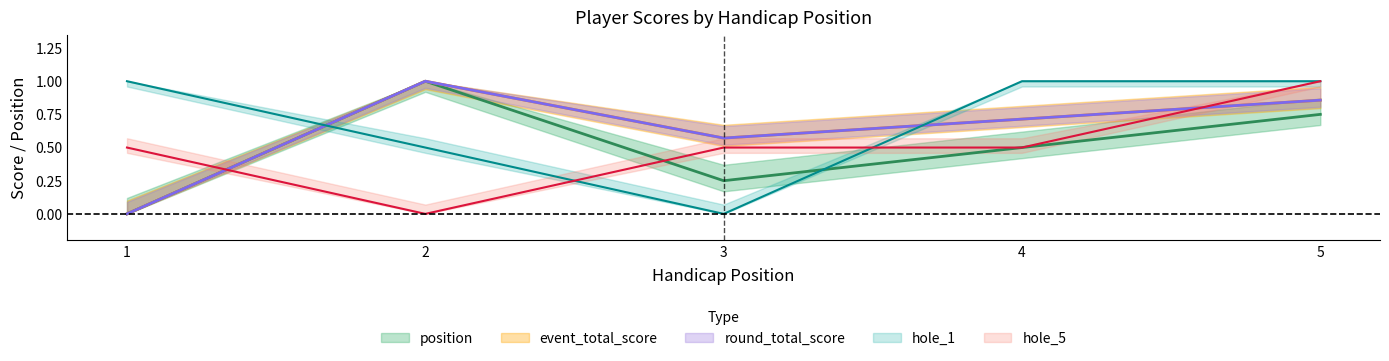

True or false: round_total_score has a value of 0.7 at 4.

True